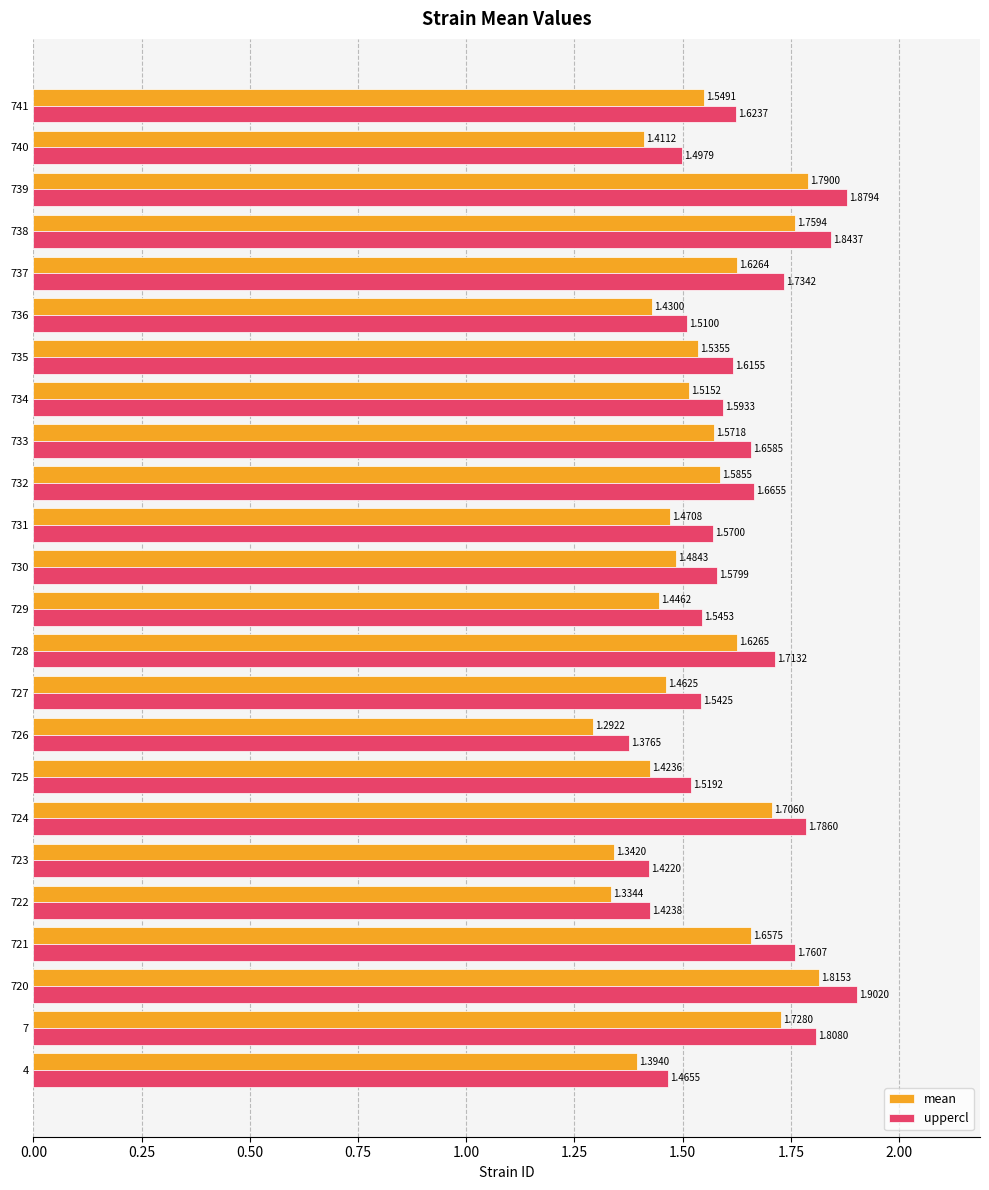

Which series has the largest range (max minus min)?

uppercl